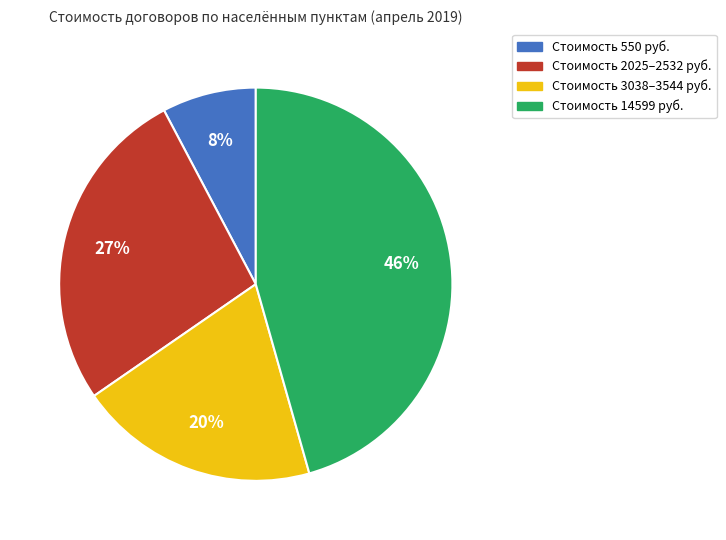

To the nearest percent, what is the average slice percentage?

25%